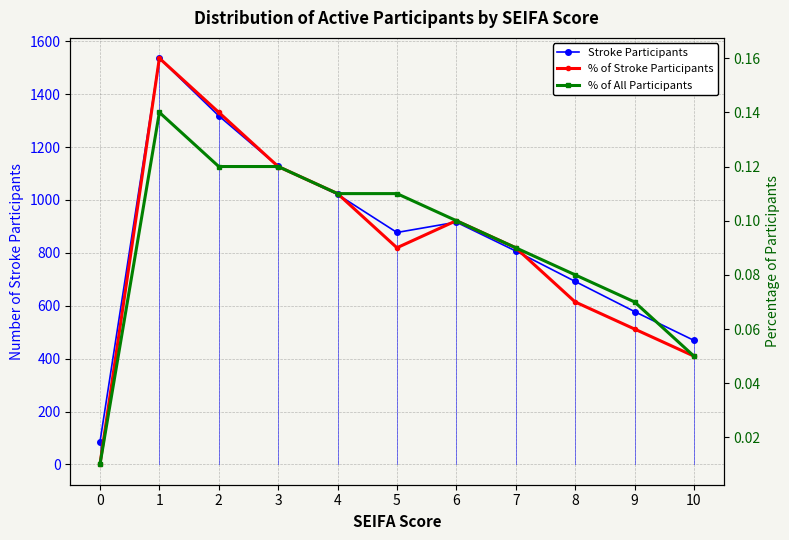

Which series has the largest total across all categories?

Stroke Participants